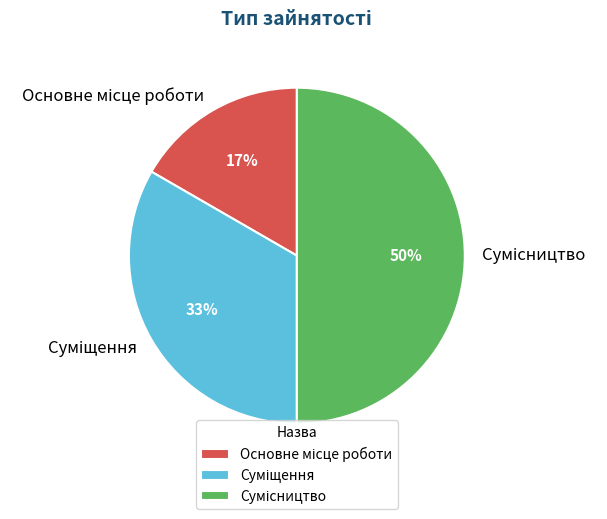

To the nearest percent, what is the average slice percentage?

33%